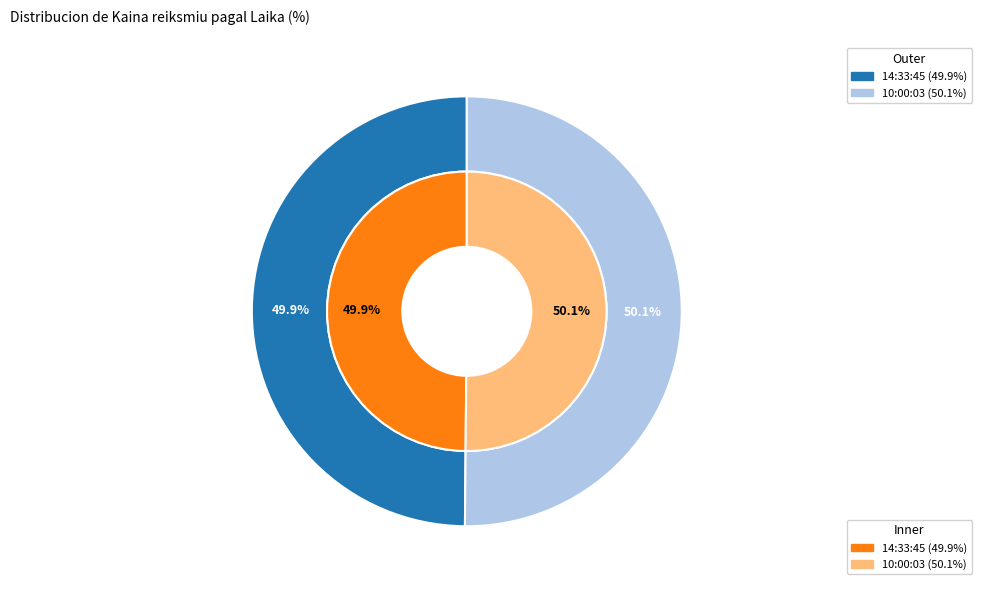

What percentage is NOT represented by 14:33:45?

50.1%